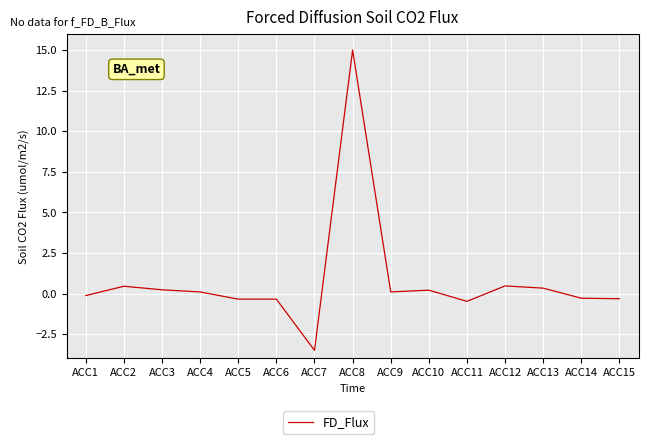

Reading left to right, list all the values displayed in this chart.

ACC1=-0.1	ACC2=0.5	ACC3=0.2	ACC4=0.1	ACC5=-0.3	ACC6=-0.3	ACC7=-3.5	ACC8=15.0	ACC9=0.1	ACC10=0.2	ACC11=-0.5	ACC12=0.5	ACC13=0.3	ACC14=-0.3	ACC15=-0.3